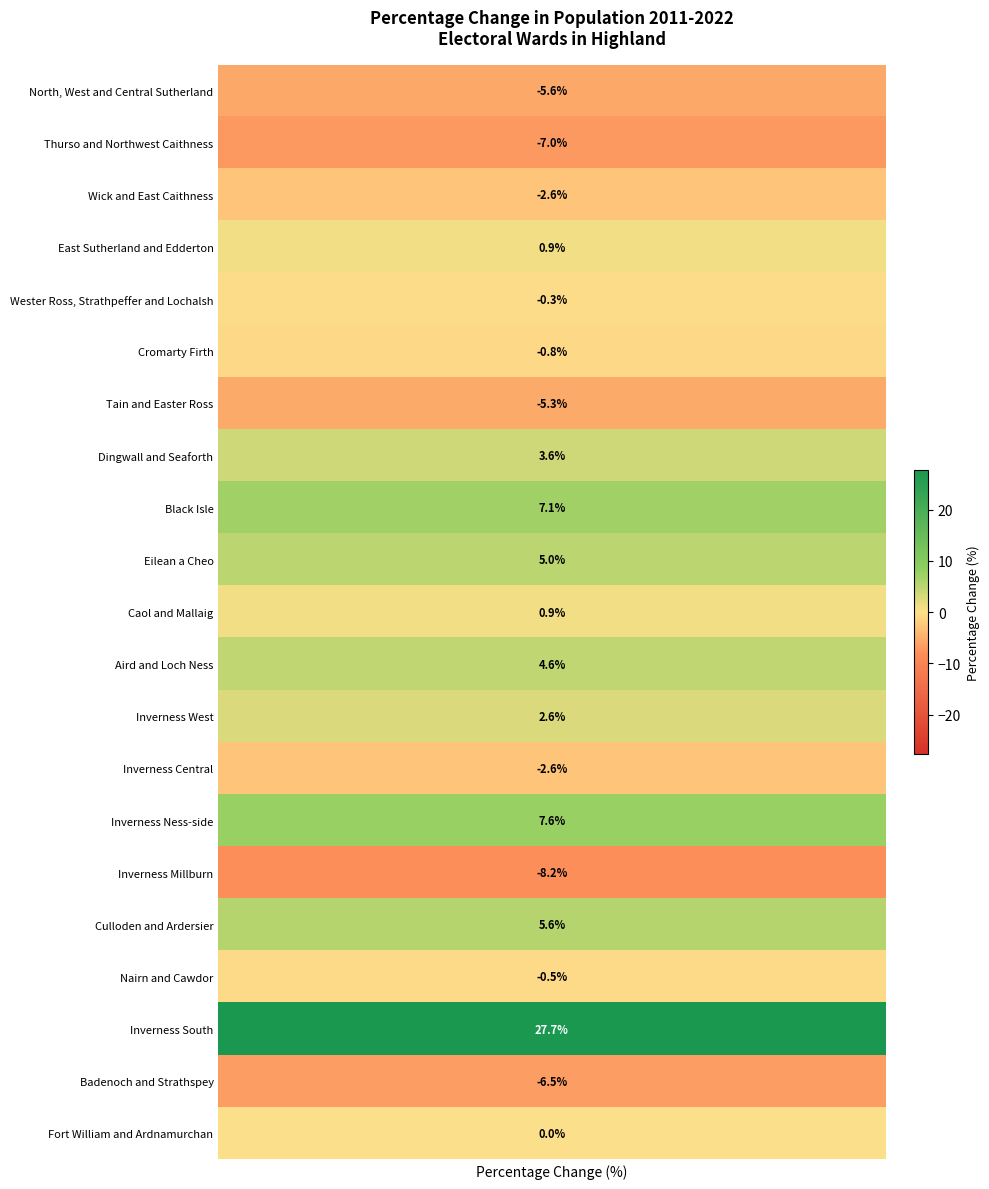

What is the change in value from 9 to 10?

-4.1